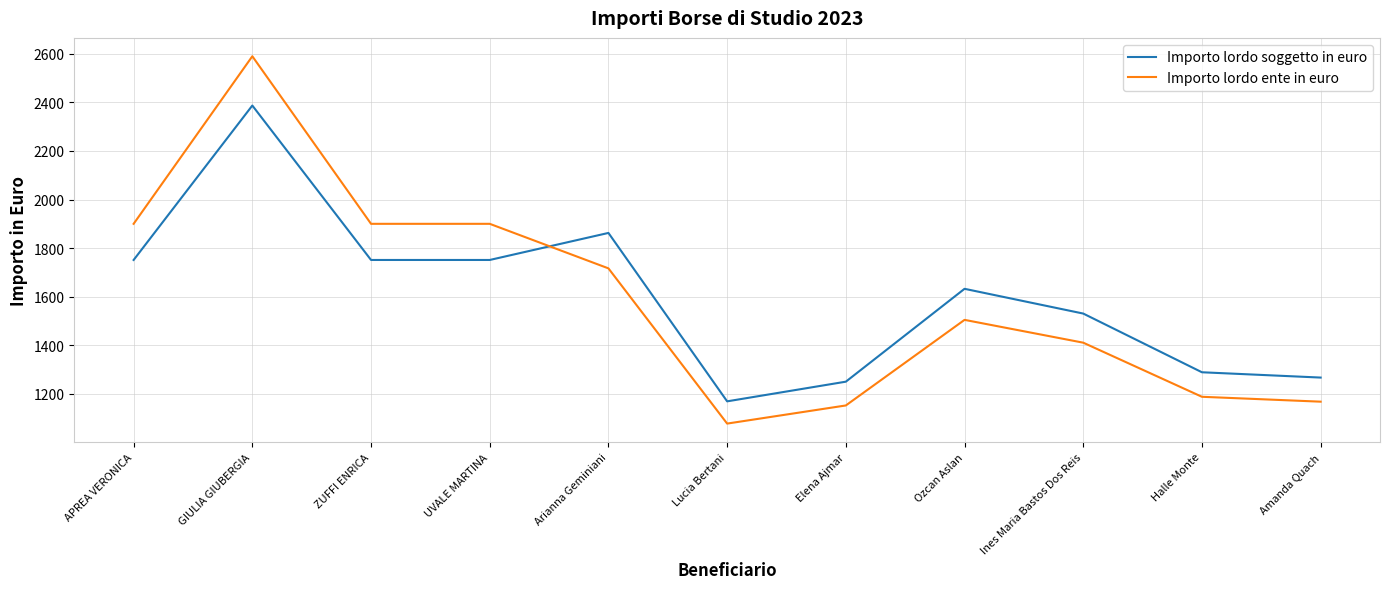

What are all the series names shown in the legend?

Importo lordo soggetto in euro, Importo lordo ente in euro